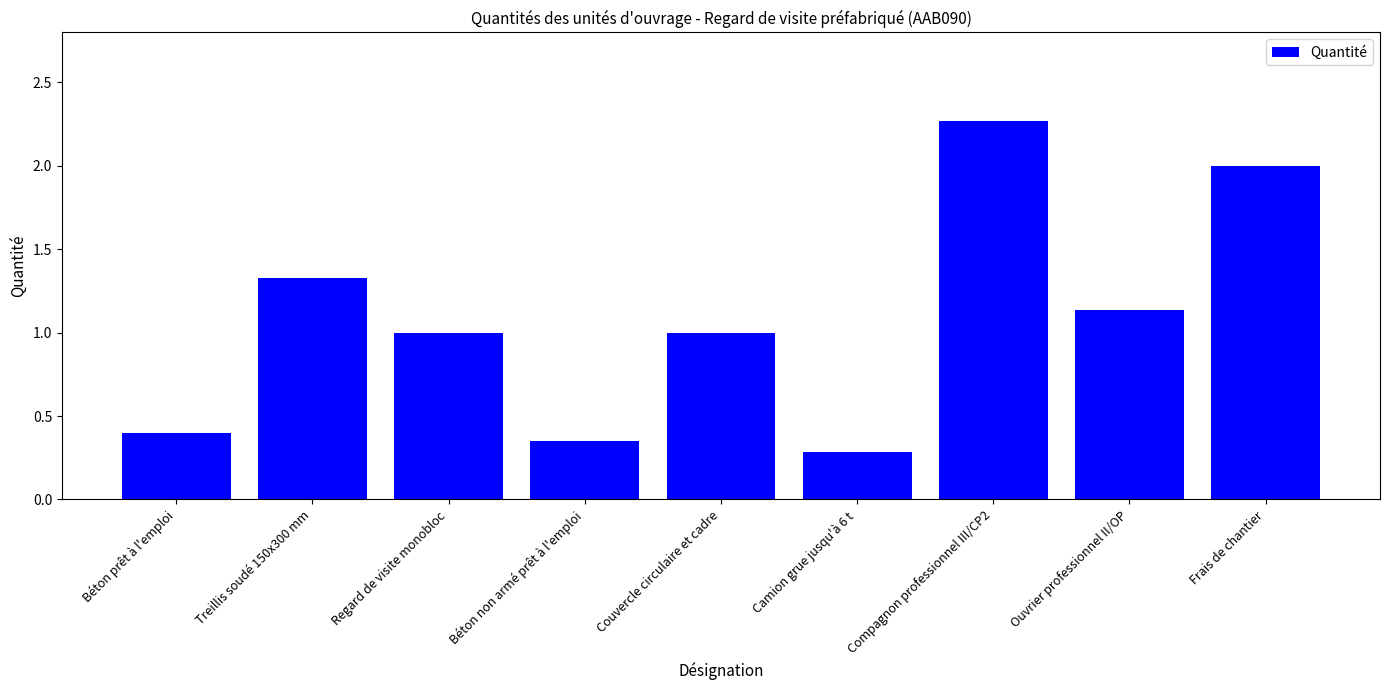

What is the sum of all values?

9.8